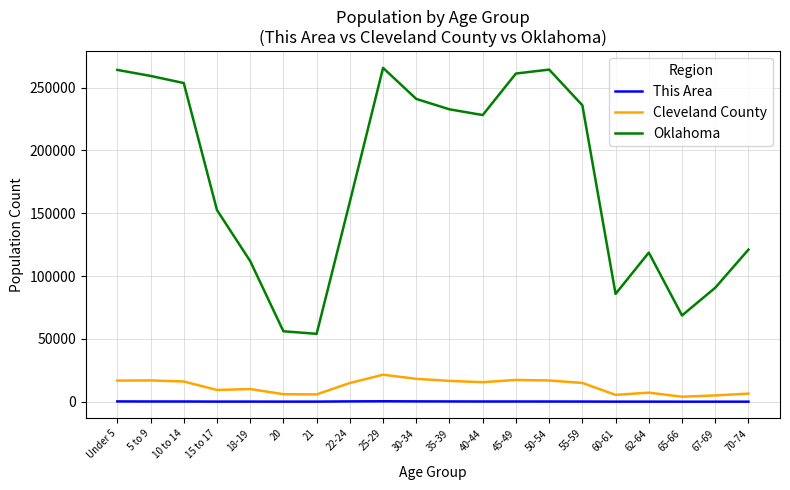

Read the Cleveland County value at 65-66.

3961